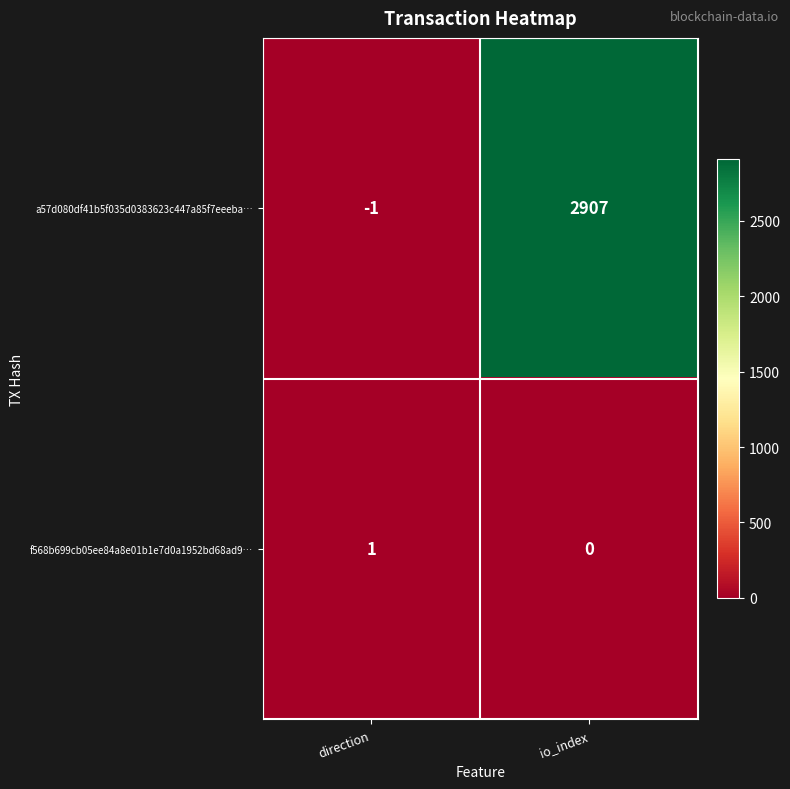

List the series in order of their overall mean, lowest first.

f568b699cb05ee84a8e01b1e7d0a1952bd68ad9…, a57d080df41b5f035d0383623c447a85f7eeeba…